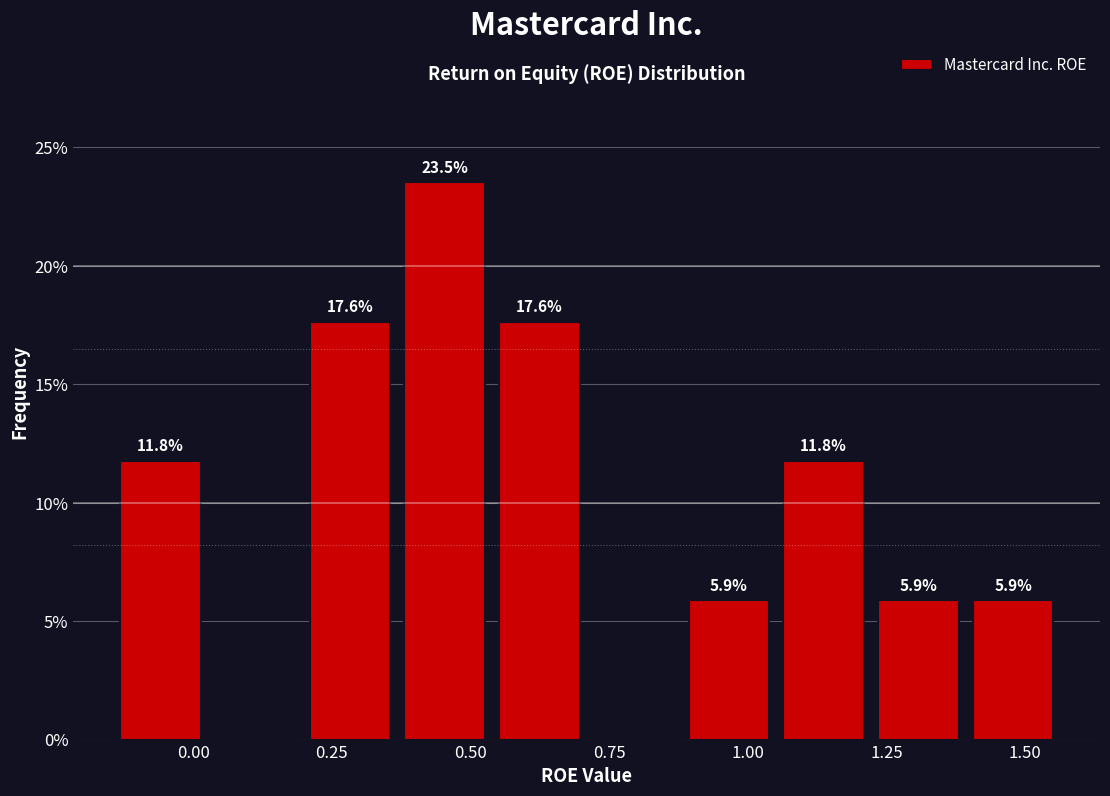

Around what value on the x-axis is the tallest bar? Give the approximate position of its centre, as read against the axis.

0.45